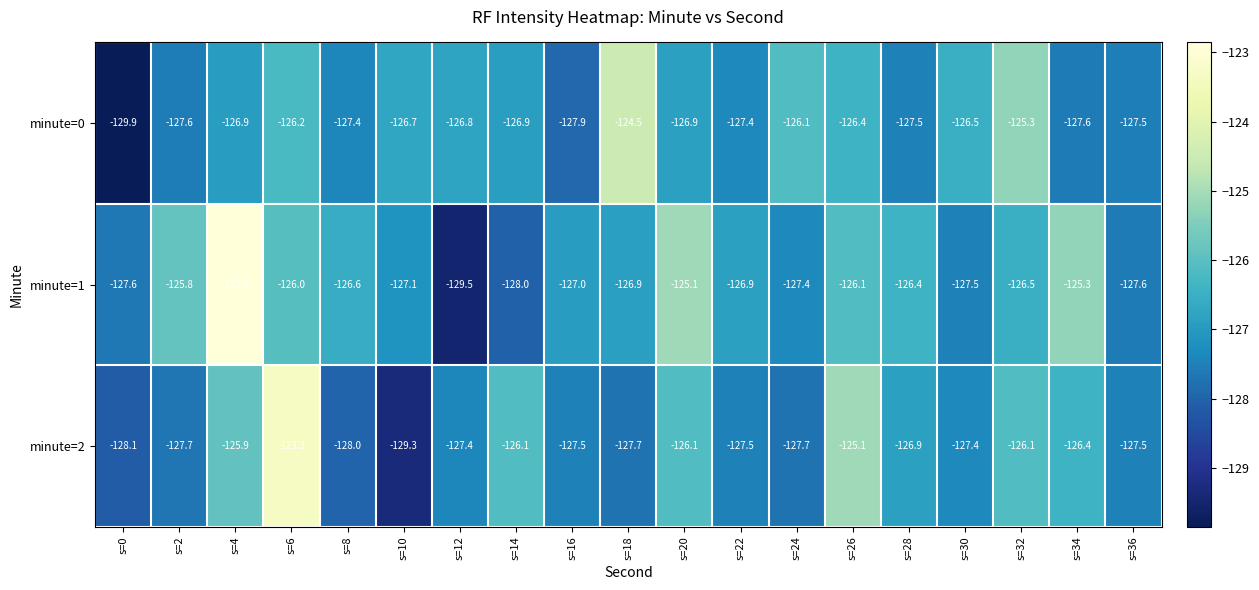

Between s=2 and s=34, which series saw the biggest shift?

minute=2